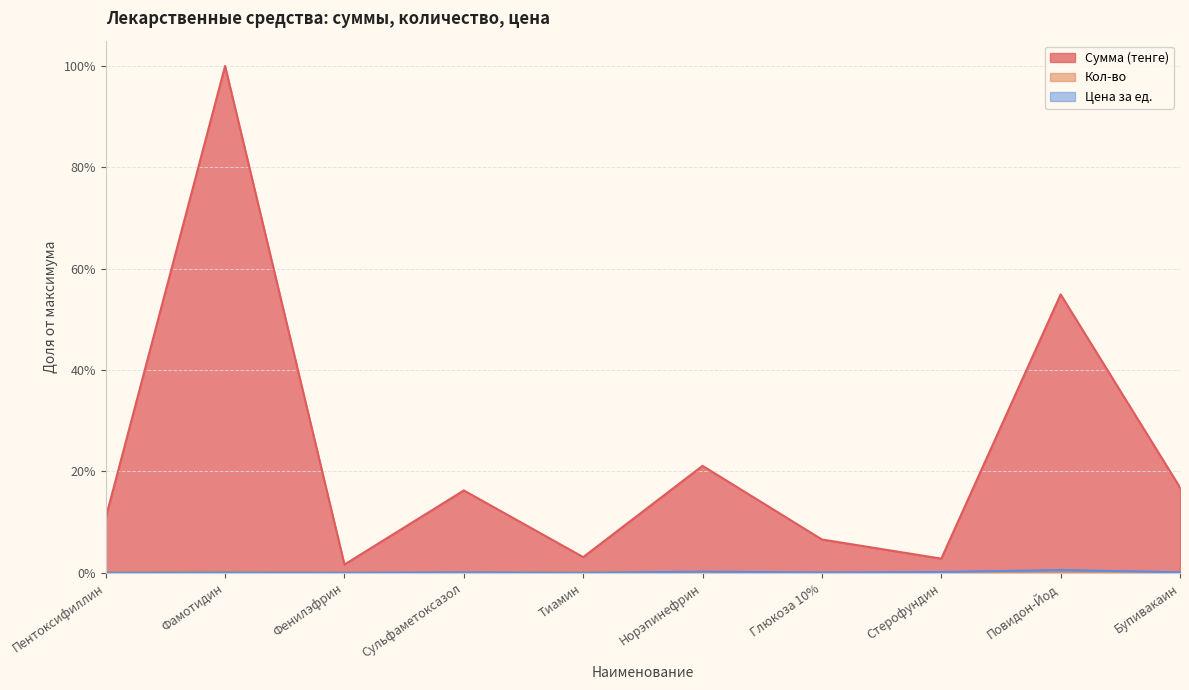

What is the label of the 8th point from the left?

Стерофундин